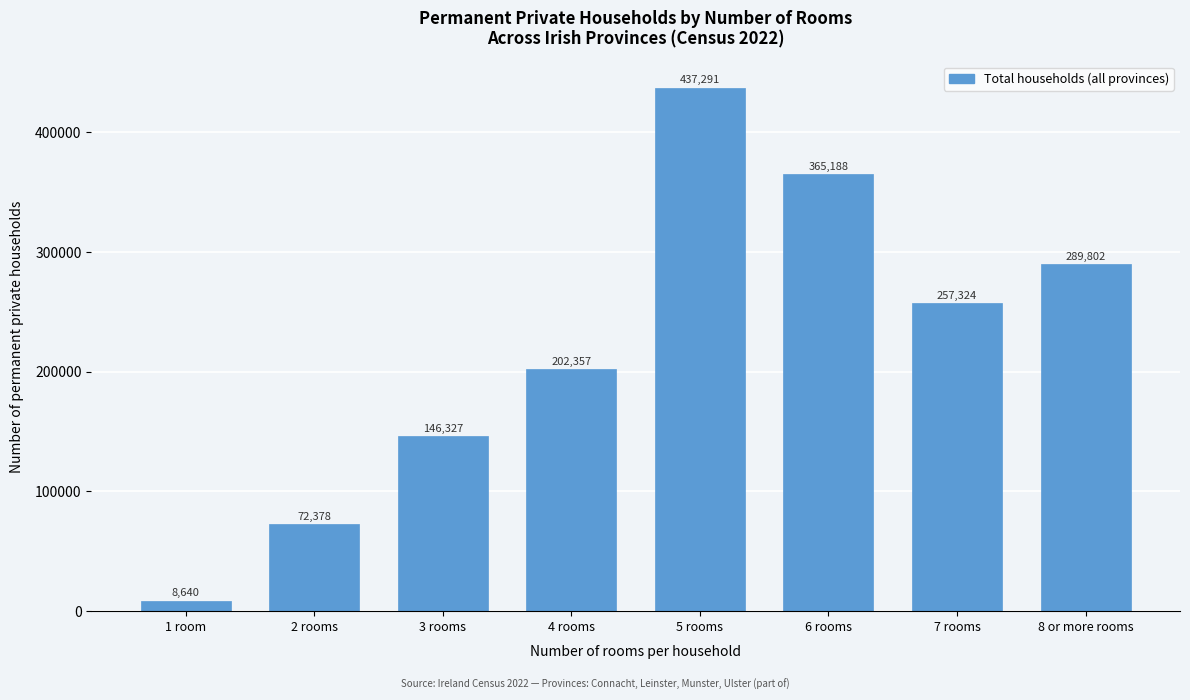

Reading left to right, extract all data points from this chart.

1 room=8640	2 rooms=72378	3 rooms=146327	4 rooms=202357	5 rooms=437291	6 rooms=365188	7 rooms=257324	8 or more rooms=289802